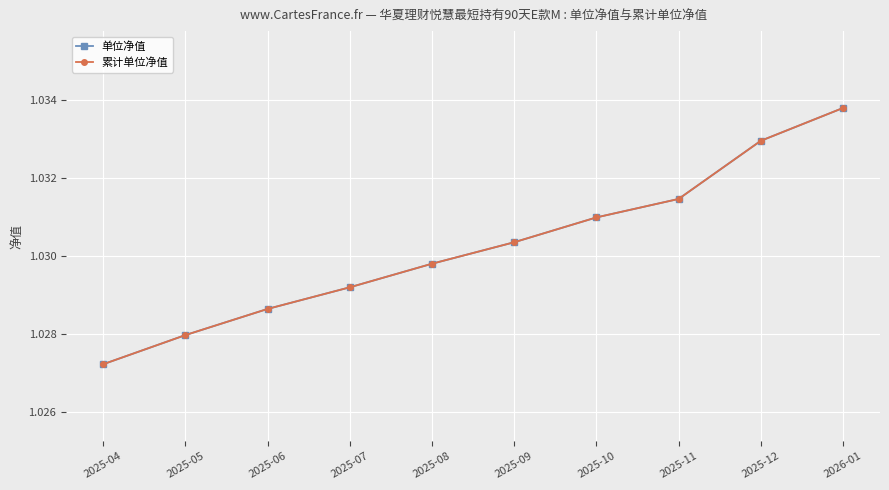

The 累计单位净值 series shows 1.0 at 2025-06. True or false?

True